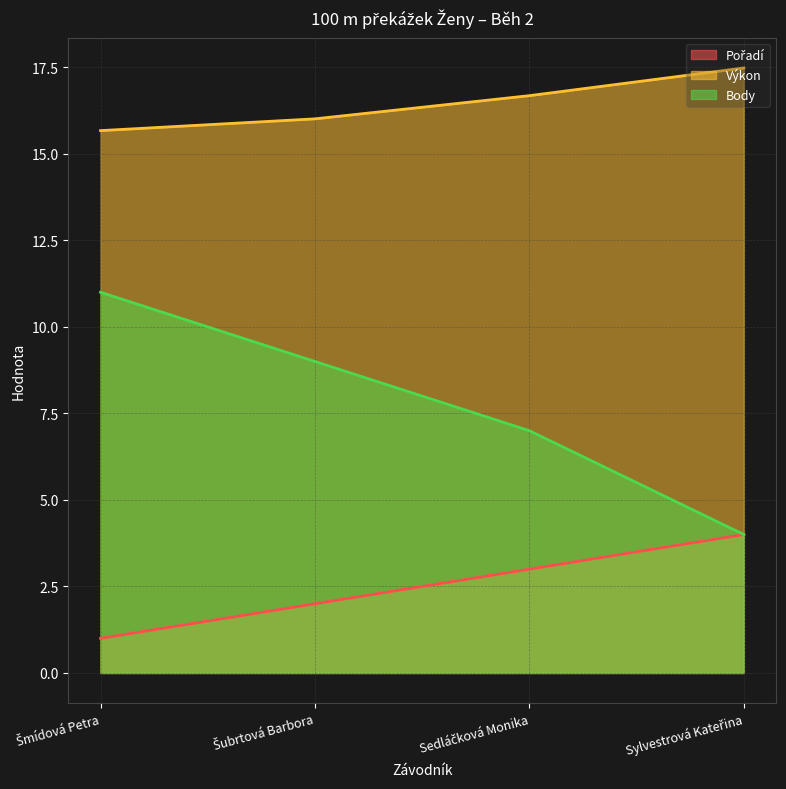

What is the difference between the second highest and minimum values in the Pořadí series?

2.0